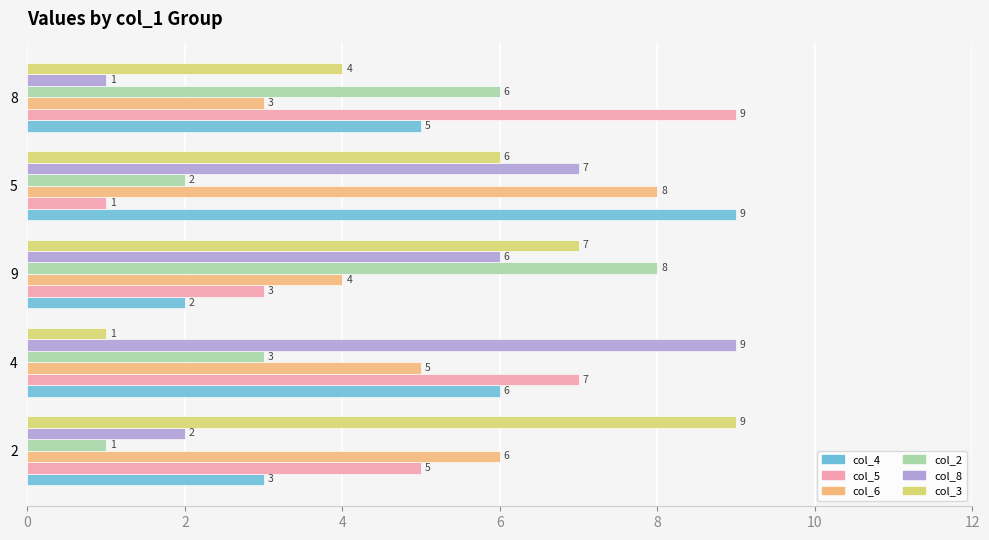

Where is col_2 nearest to the value 4?

4